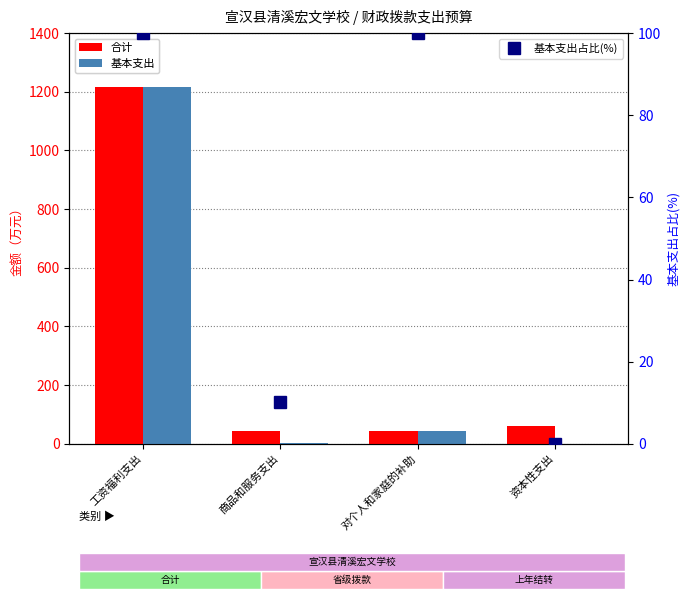

What value does the 合计 series have at 资本性支出?

60.0